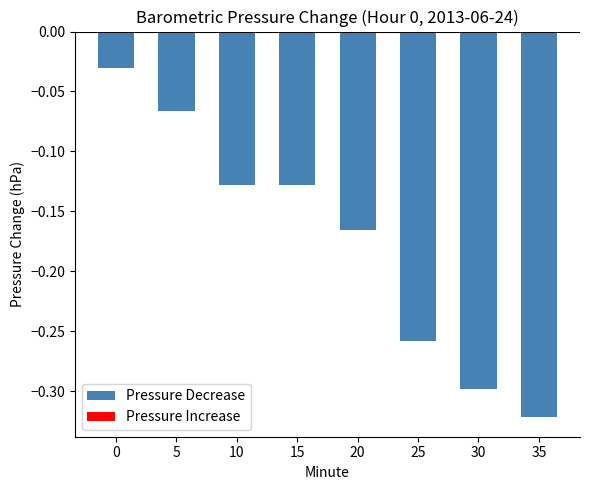

The value at 15 is -0.2. True or false?

False